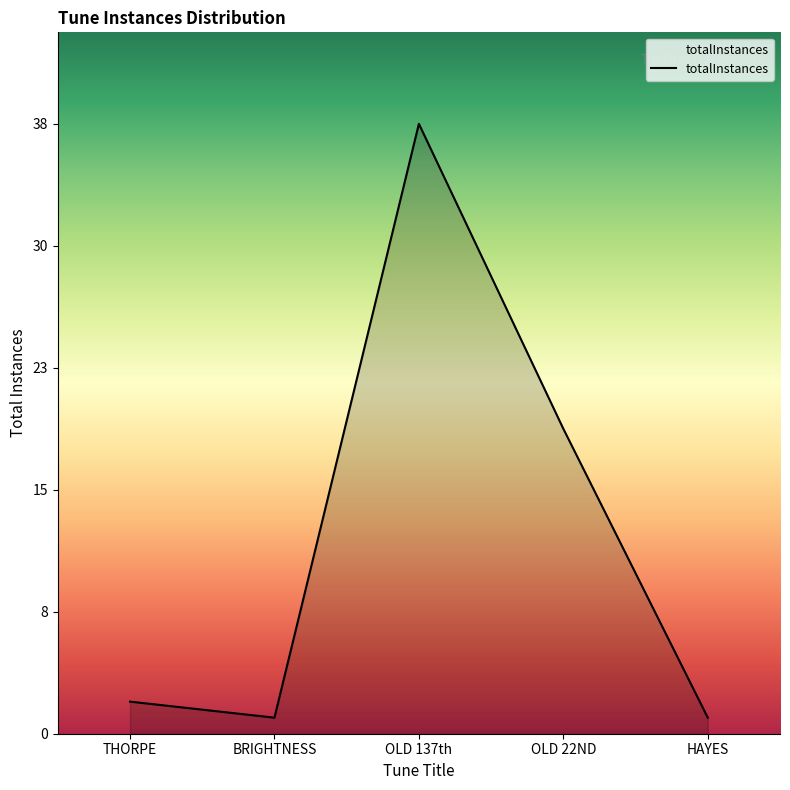

Which has a higher value, THORPE or BRIGHTNESS?

THORPE